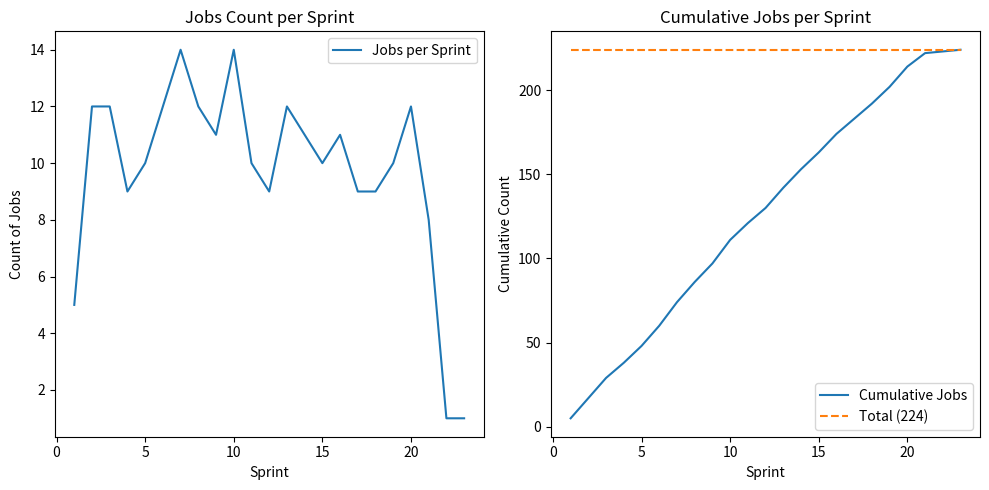

Is this an area chart (filled region under the line)?

No